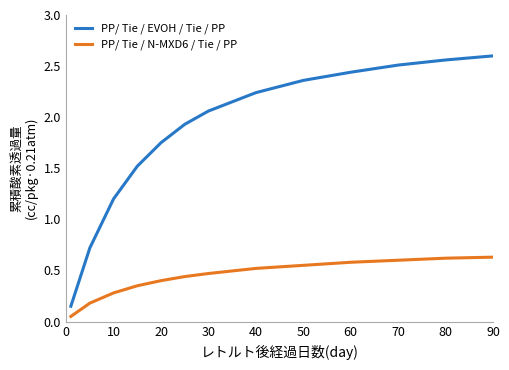

Which series has the largest total across all categories?

PP/ Tie / EVOH / Tie / PP